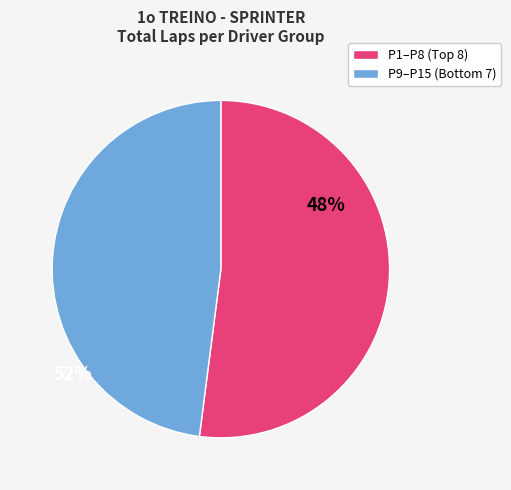

Is there any slice that represents more than half of the pie?

Yes